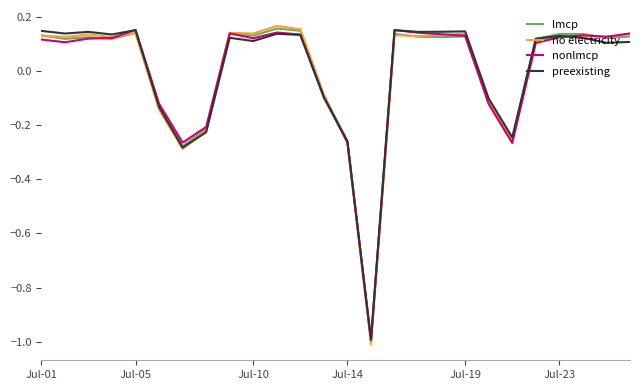

List the series in order of their overall mean, highest first.

preexisting, no electricity, lmcp, nonlmcp